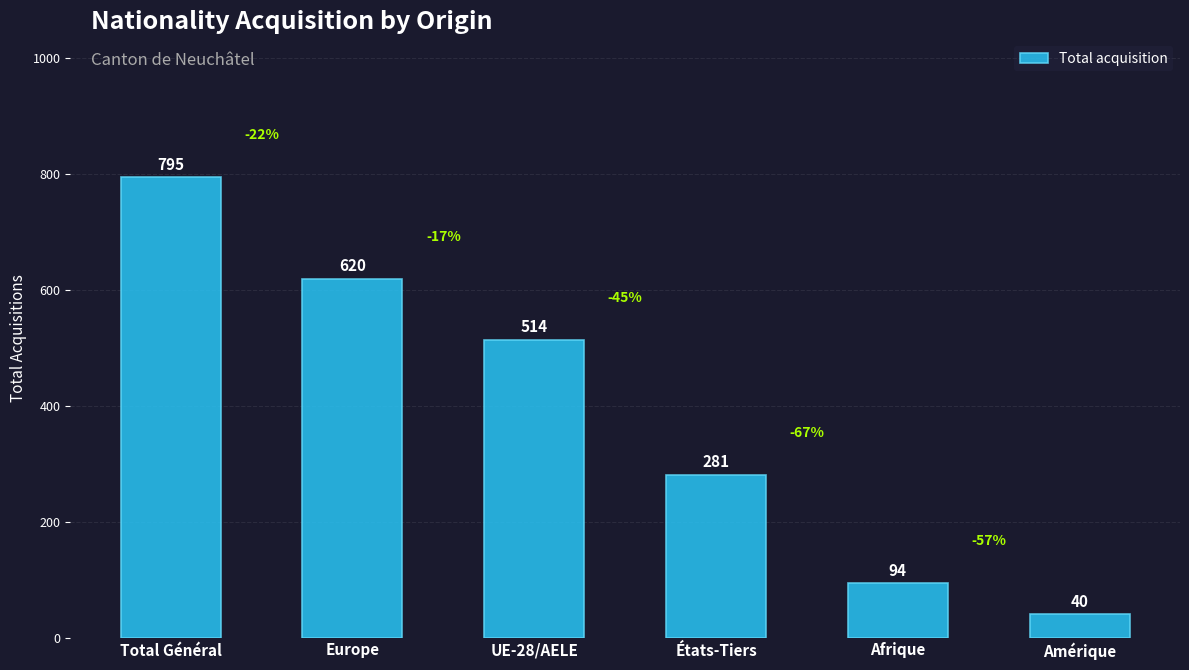

Read the value at États-Tiers, to the nearest 50.

300